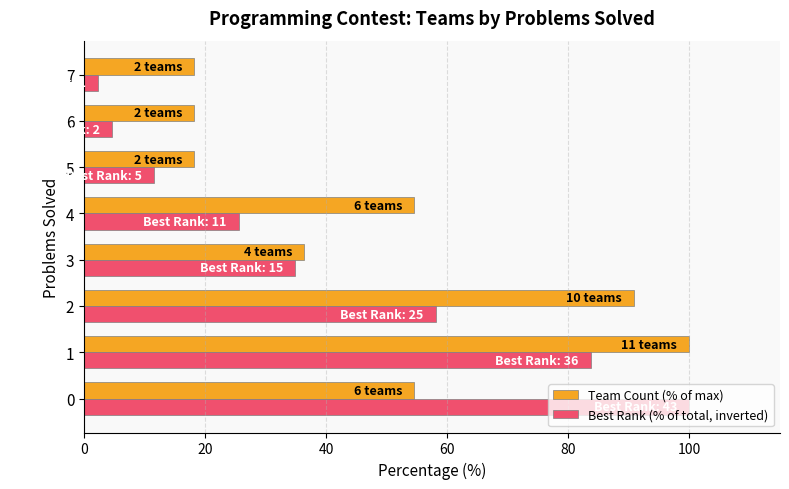

What is the minimum value for Team Count (% of max)?

18.2